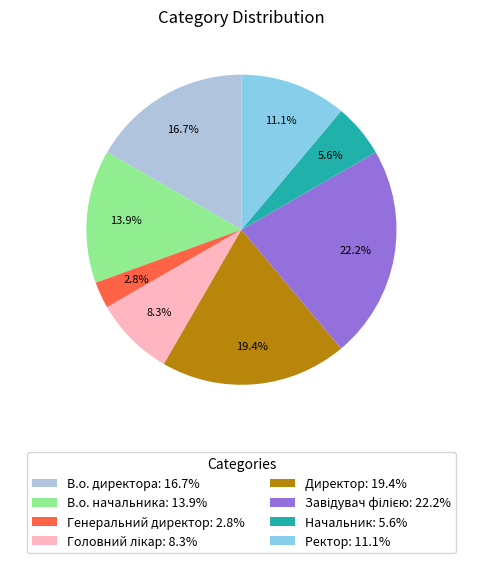

Between Директор: 19.4% and Ректор: 11.1%, which is larger?

Директор: 19.4%